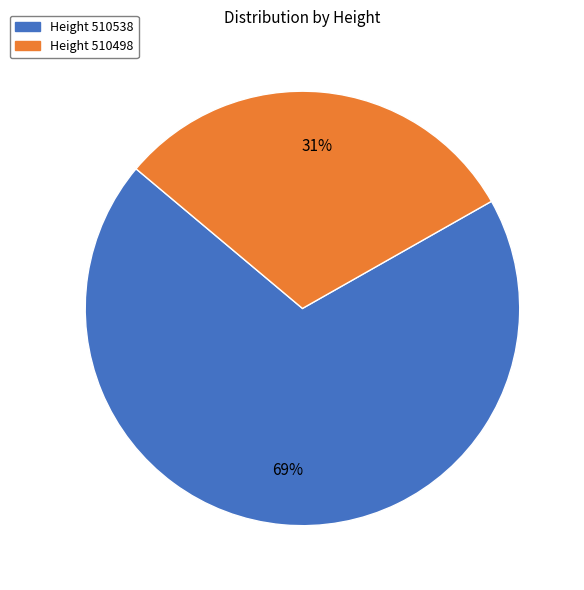

To the nearest percent, what is the average slice percentage?

50%